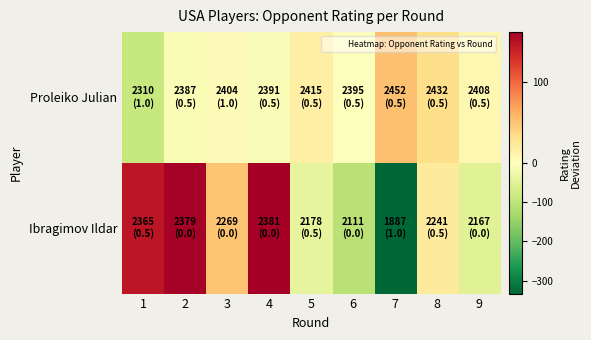

At which category is the sum across all series the highest?

4